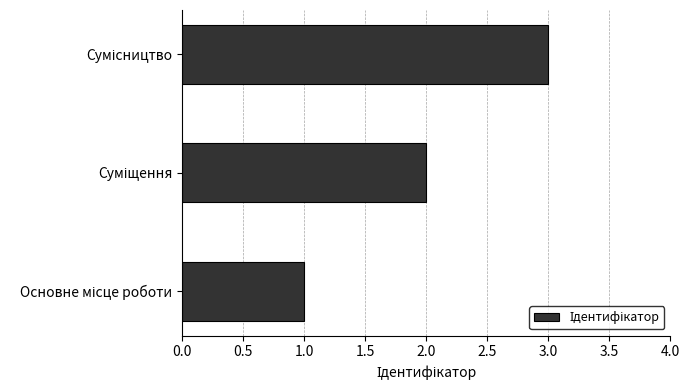

What is the maximum value shown in the chart?

3